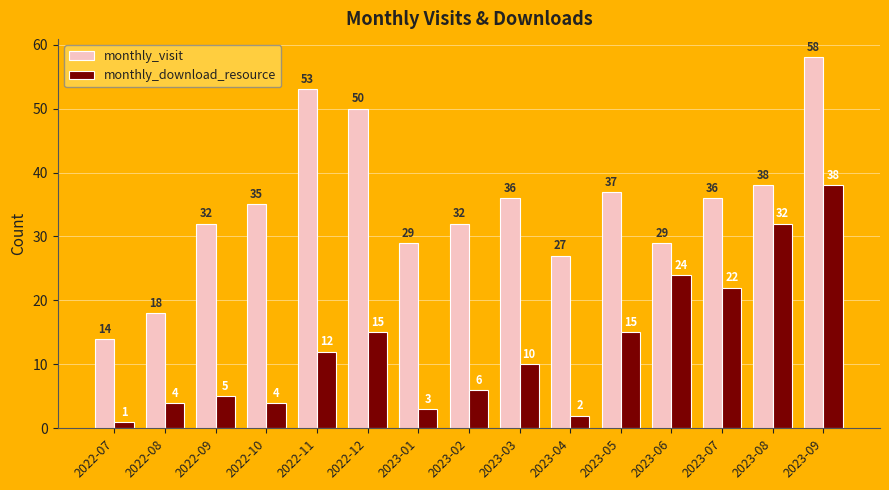

At which label does monthly_download_resource first exceed 10?

2022-11